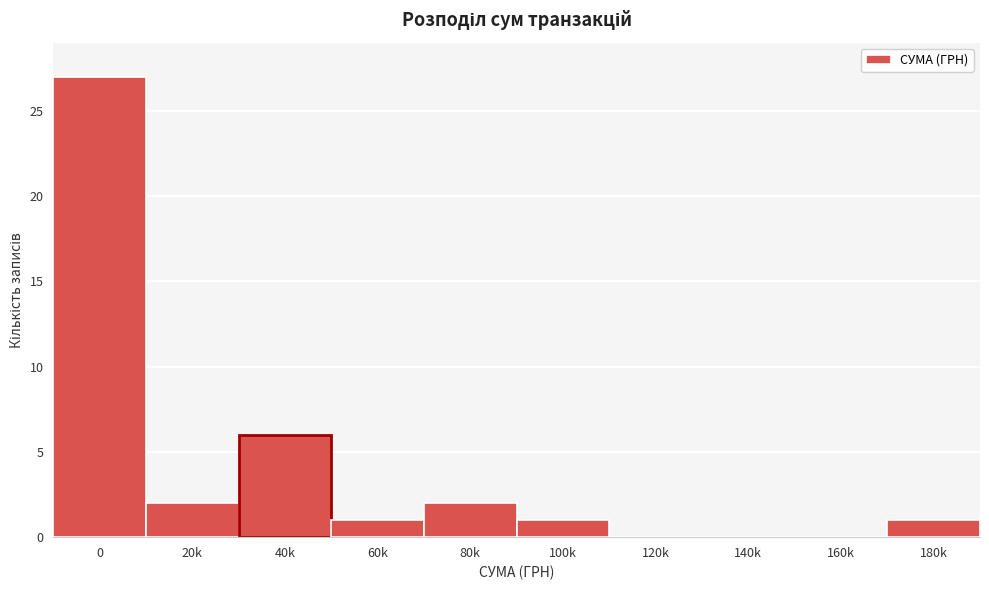

Reading left to right, transcribe all the data shown in this chart.

0=27	20k=2	40k=6	60k=1	80k=2	100k=1	120k=0	140k=0	160k=0	180k=1